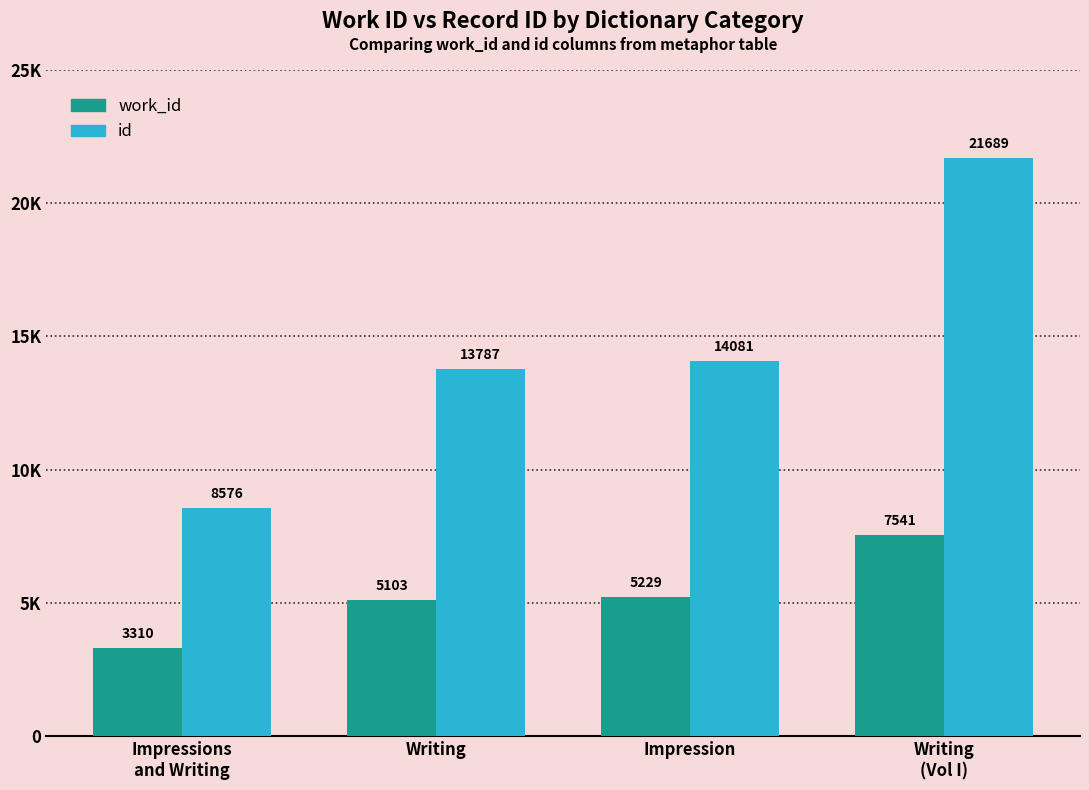

What position from the left is Writing?

2